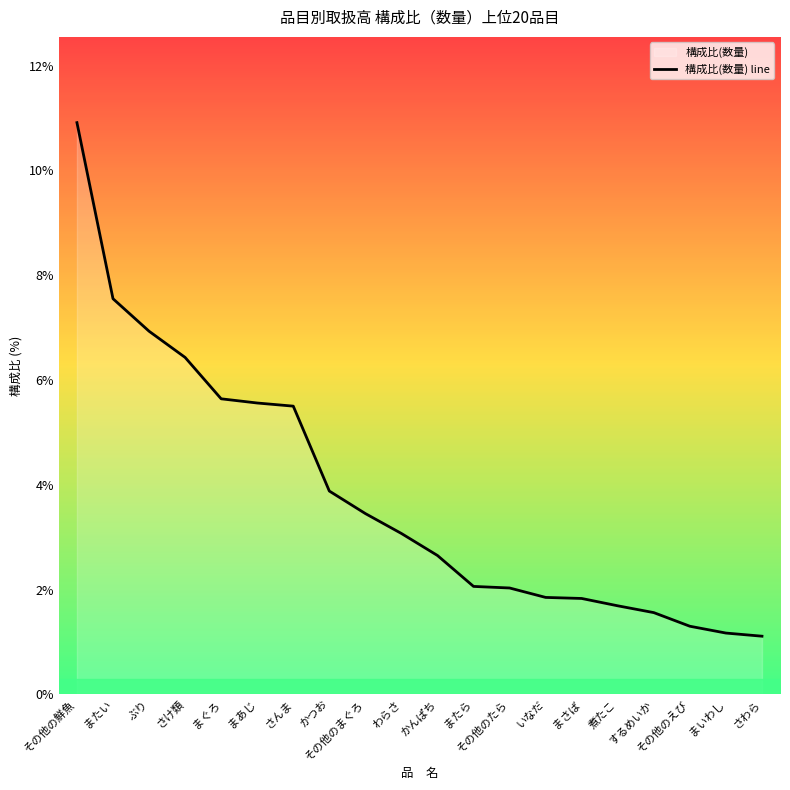

Which category has the lowest value across all series?

さわら